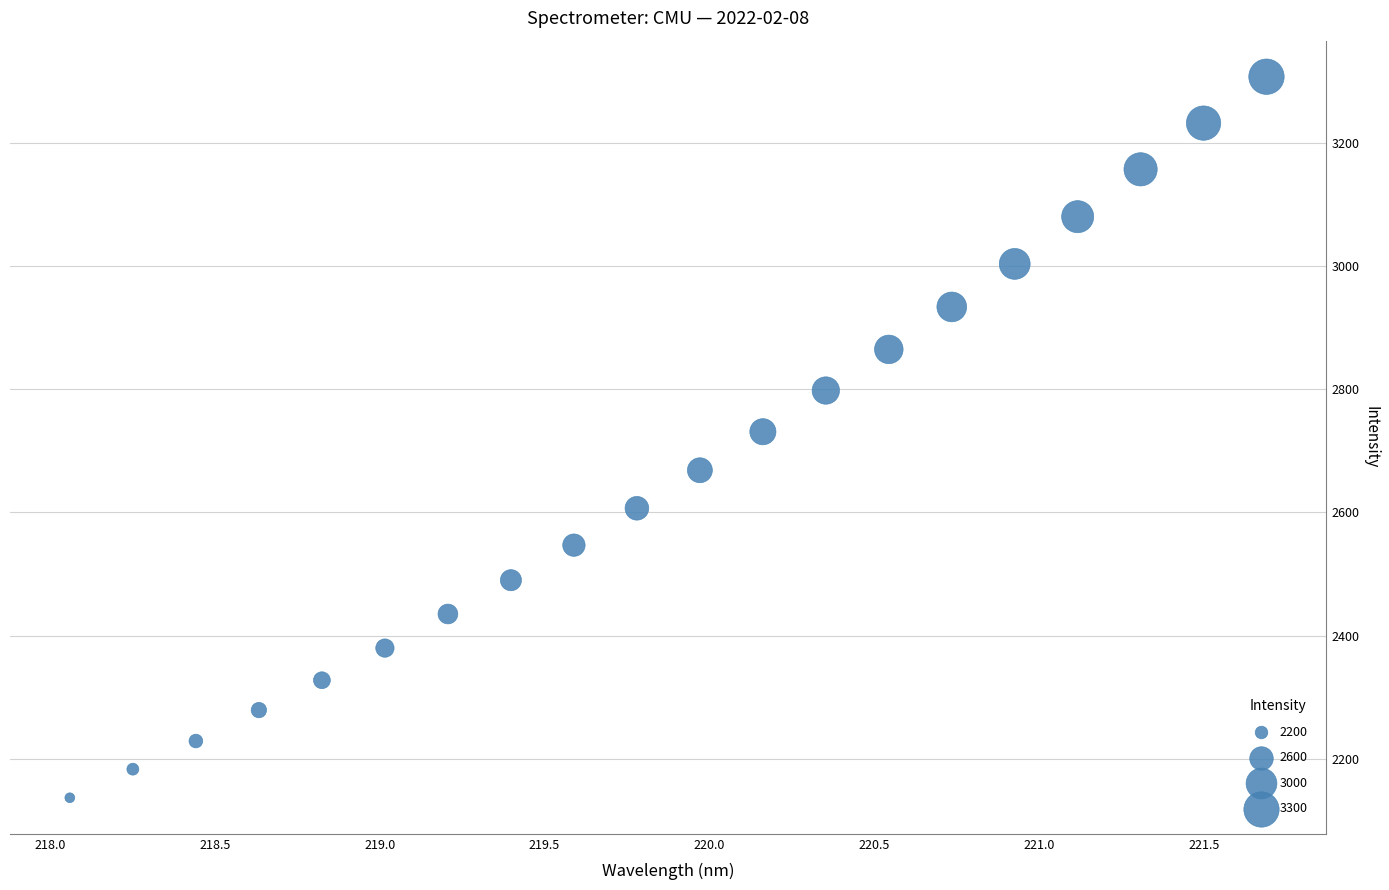

What is the range of Y values (max minus min)?

1170.2